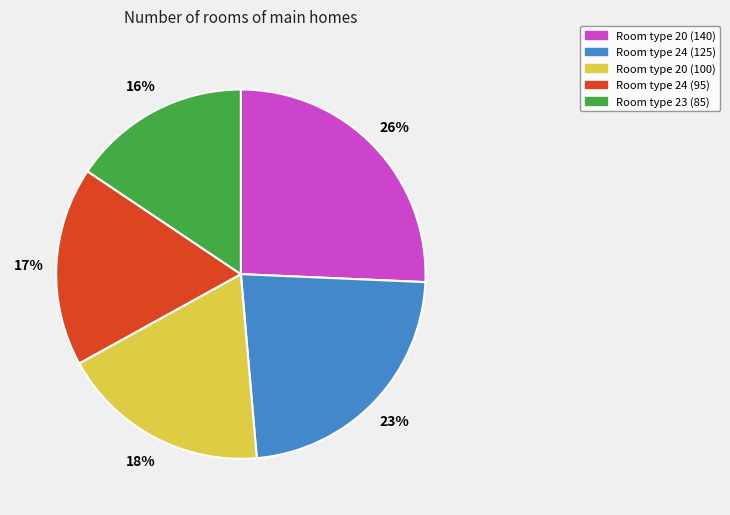

To the nearest percent, what is the difference between the largest and smallest slice percentages?

10%